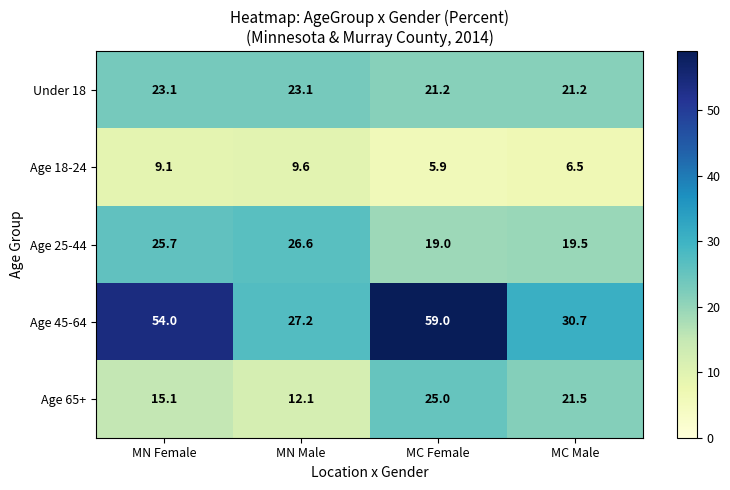

True or false: Age 25-44 has a value of 40.8 at MN Female.

False